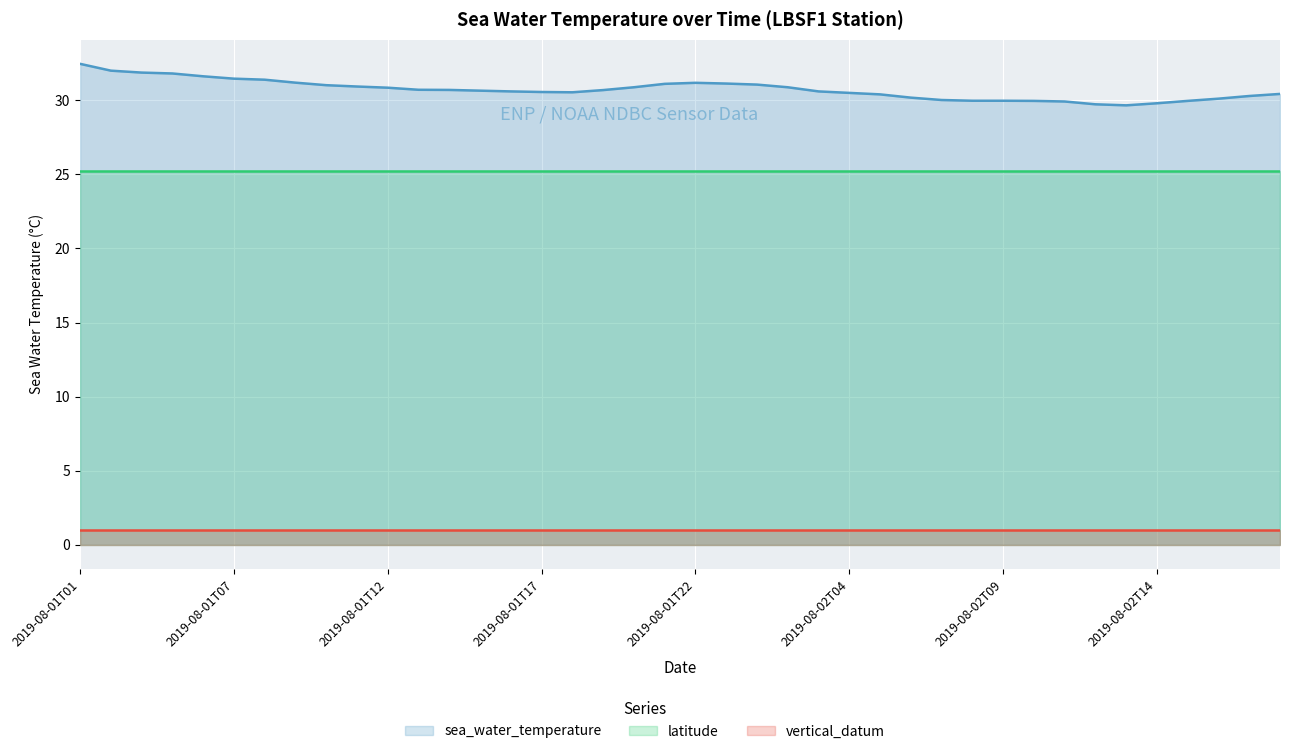

What is the sum of all vertical_datum values?

40.0